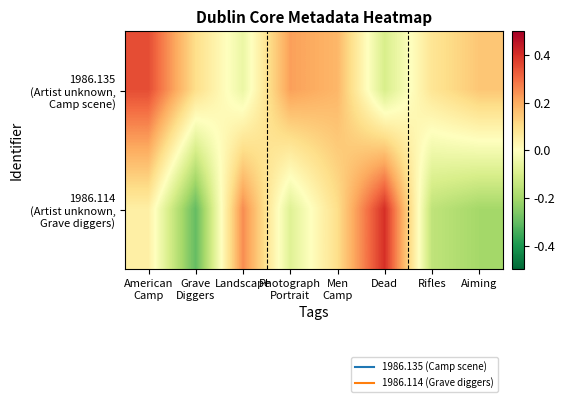

What is the smallest value displayed?

-0.3